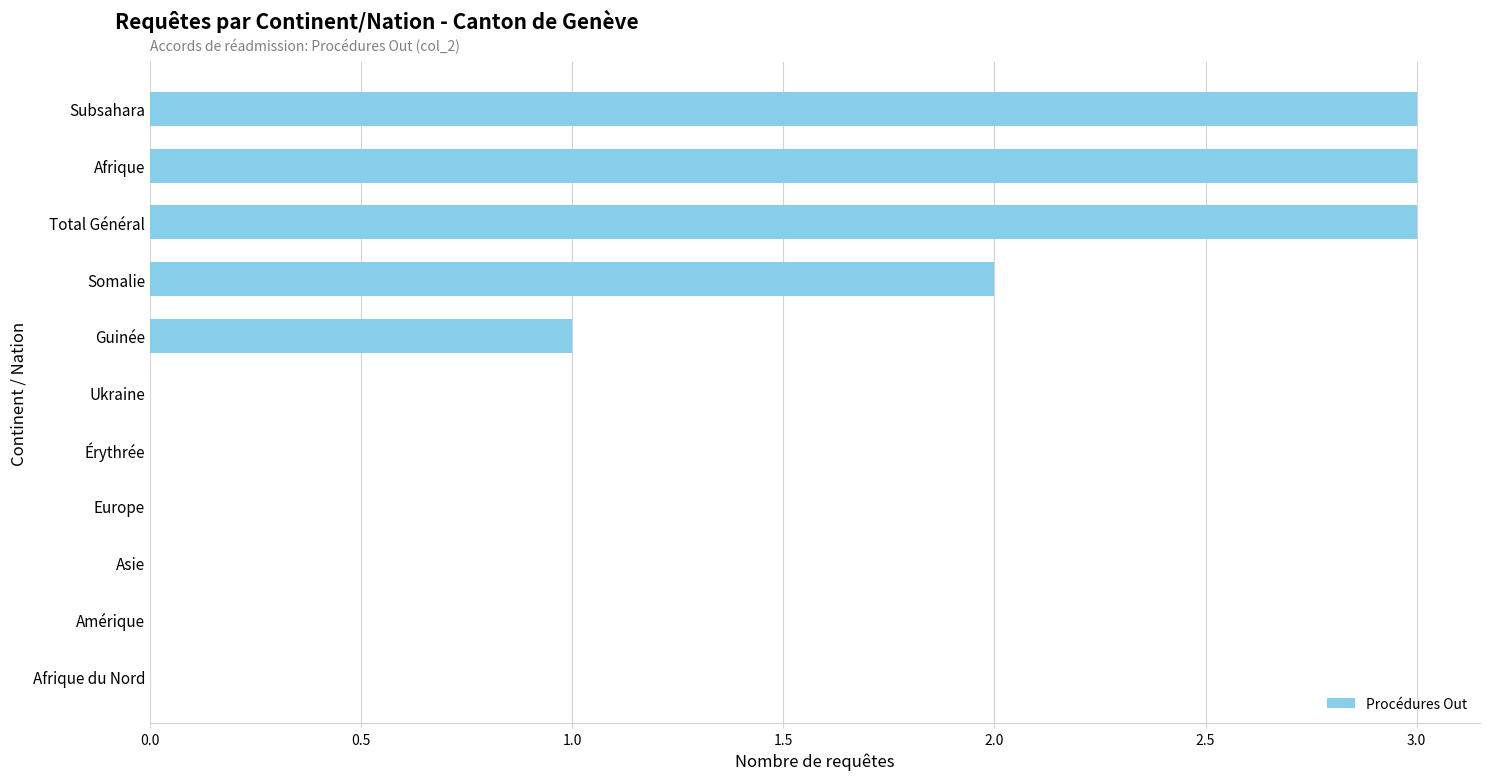

Is it true that the value at Guinée is 0?

False